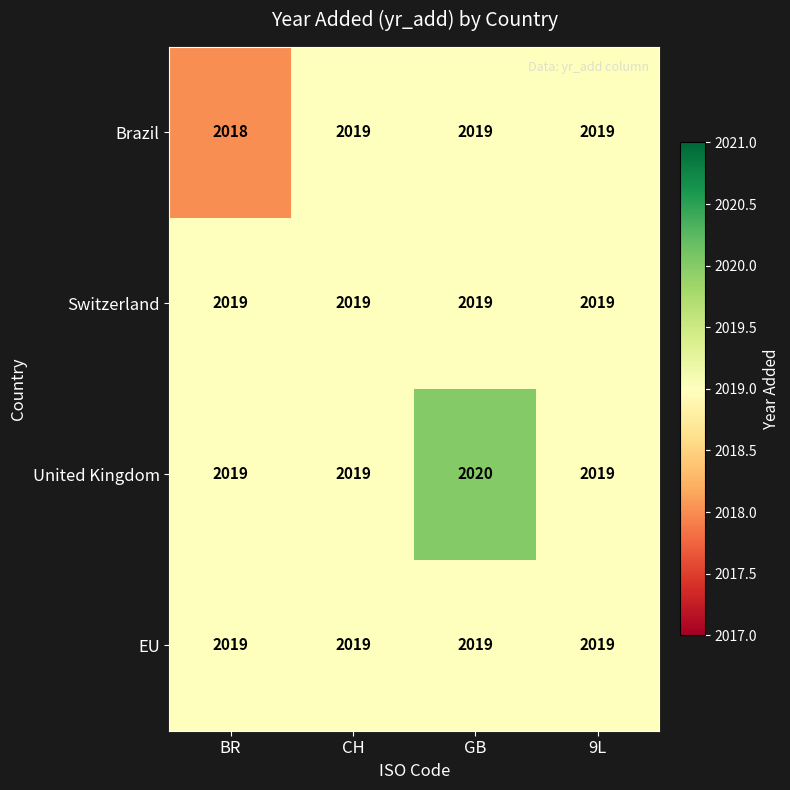

Between GB and 9L, which series saw the biggest shift?

United Kingdom